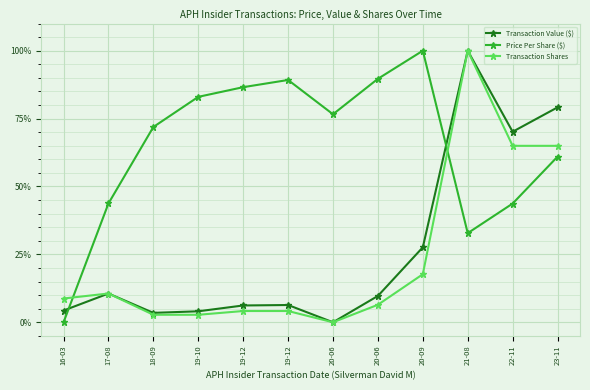

Is this an area chart (filled region under the line)?

No